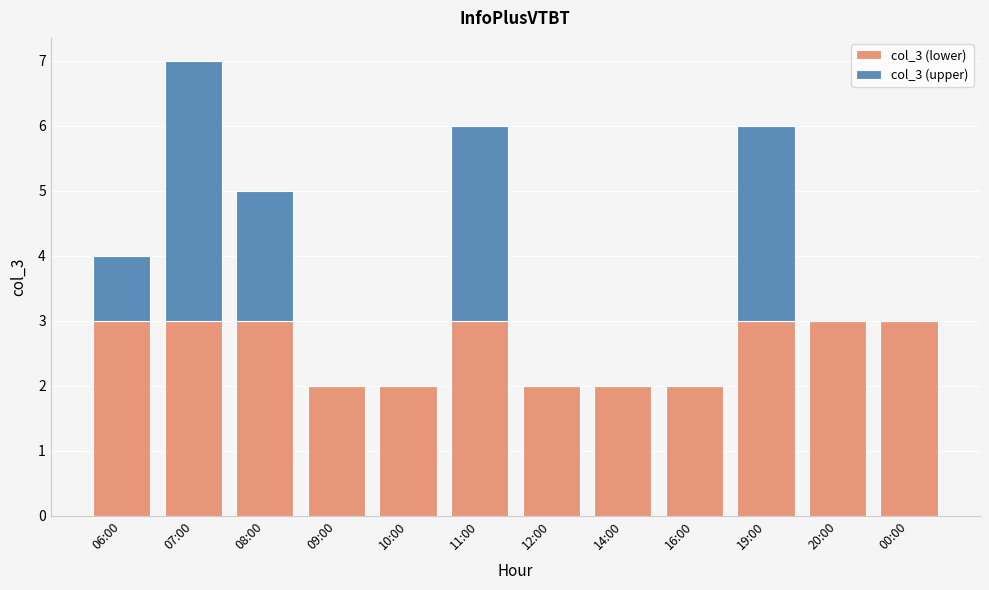

At which category is the sum across all series the highest?

07:00